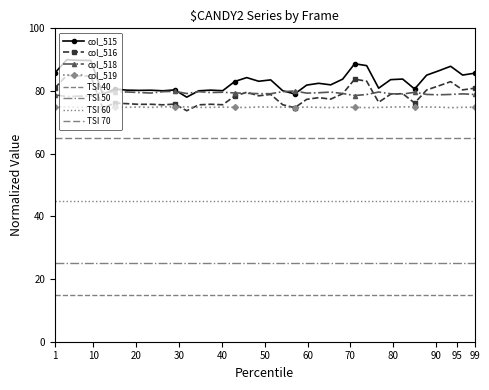

What is the minimum value for col_516?

73.7